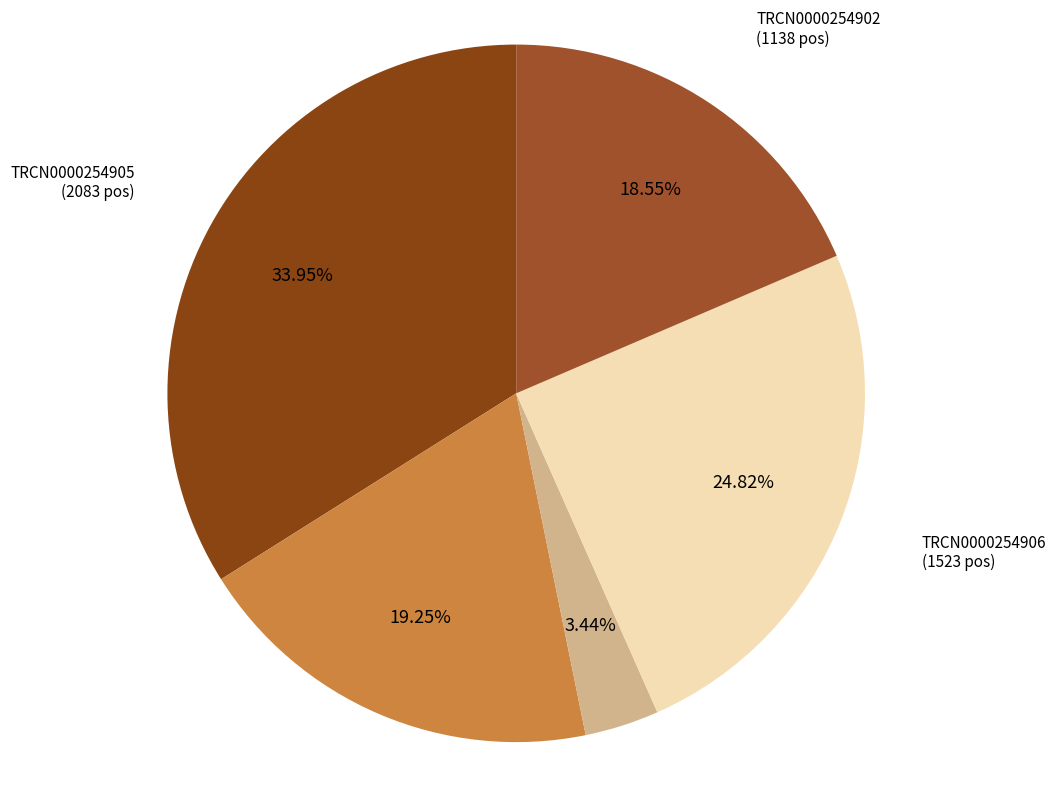

What percentage do TRCN0000254904 and TRCN0000254906 together represent?

44.1%